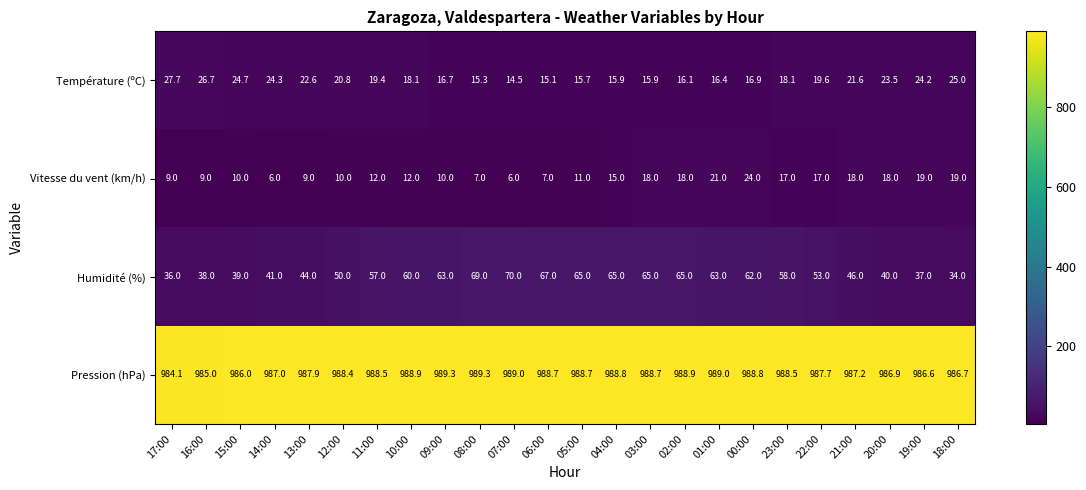

Rank the series at 16:00 from lowest to highest value.

Vitesse du vent (km/h), Température (ºC), Humidité (%), Pression (hPa)